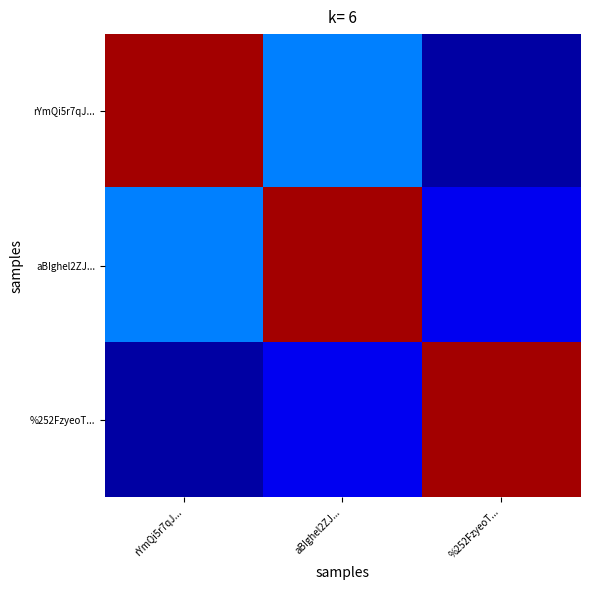

Rank the series by their average value, from highest to lowest.

aBIghel2ZJ..., rYmQi5r7qJ..., %252FzyeoT...